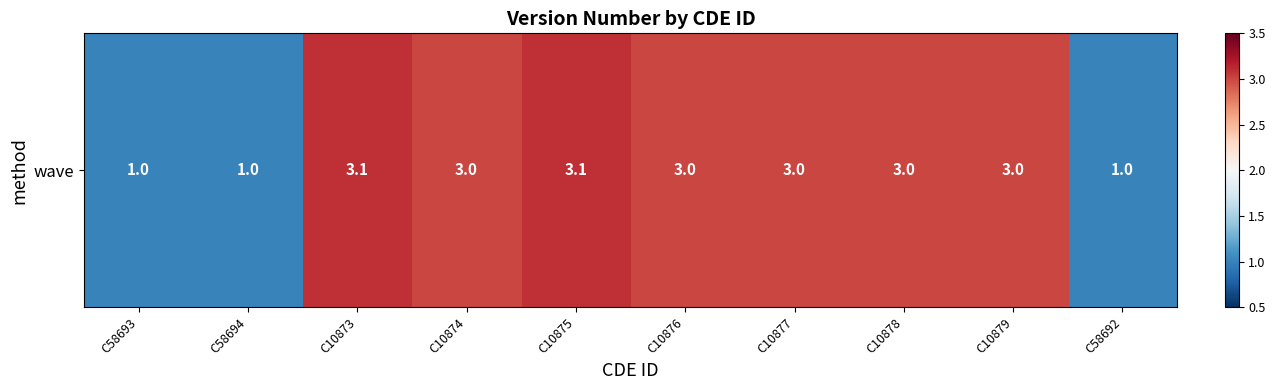

Rank the categories by value from highest to lowest.

C10873, C10875, C10874, C10876, C10877, C10878, C10879, C58693, C58694, C58692